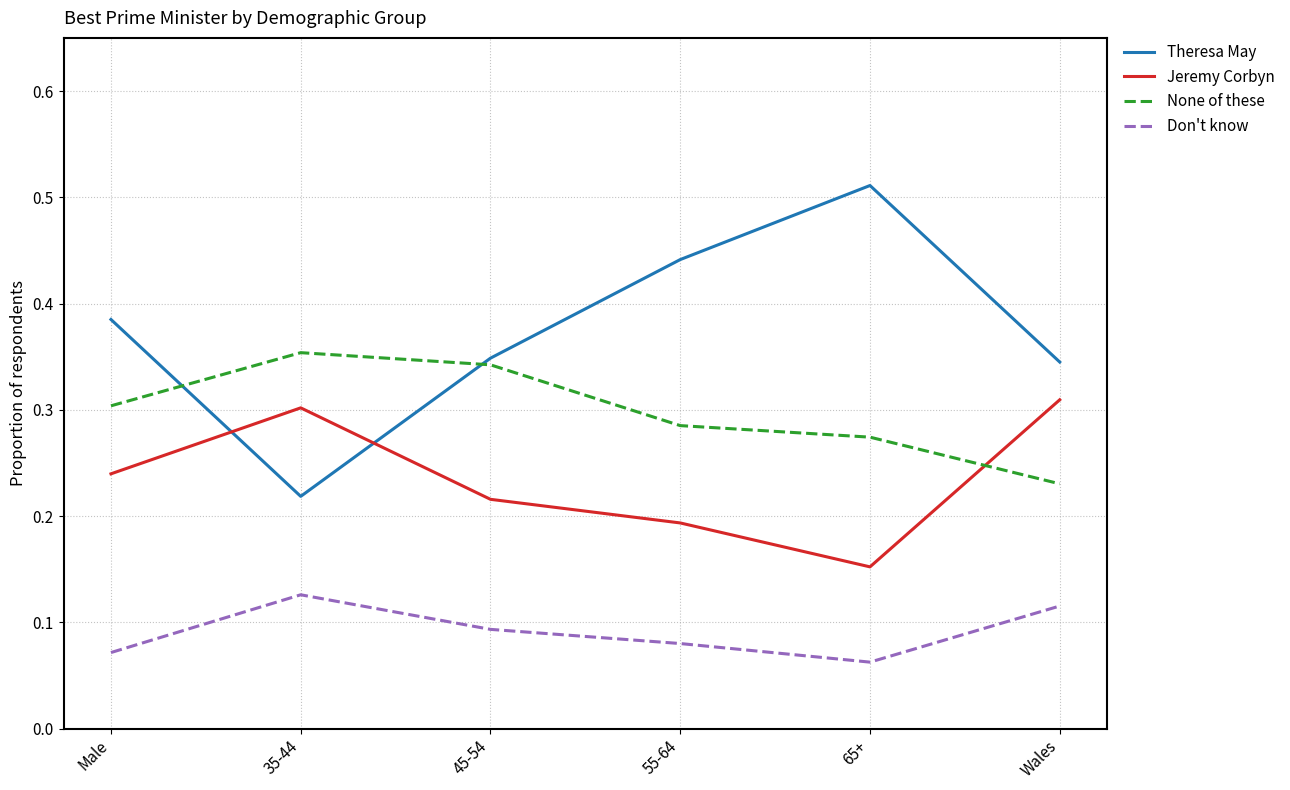

List the series in order of their overall mean, highest first.

Theresa May, None of these, Jeremy Corbyn, Don't know